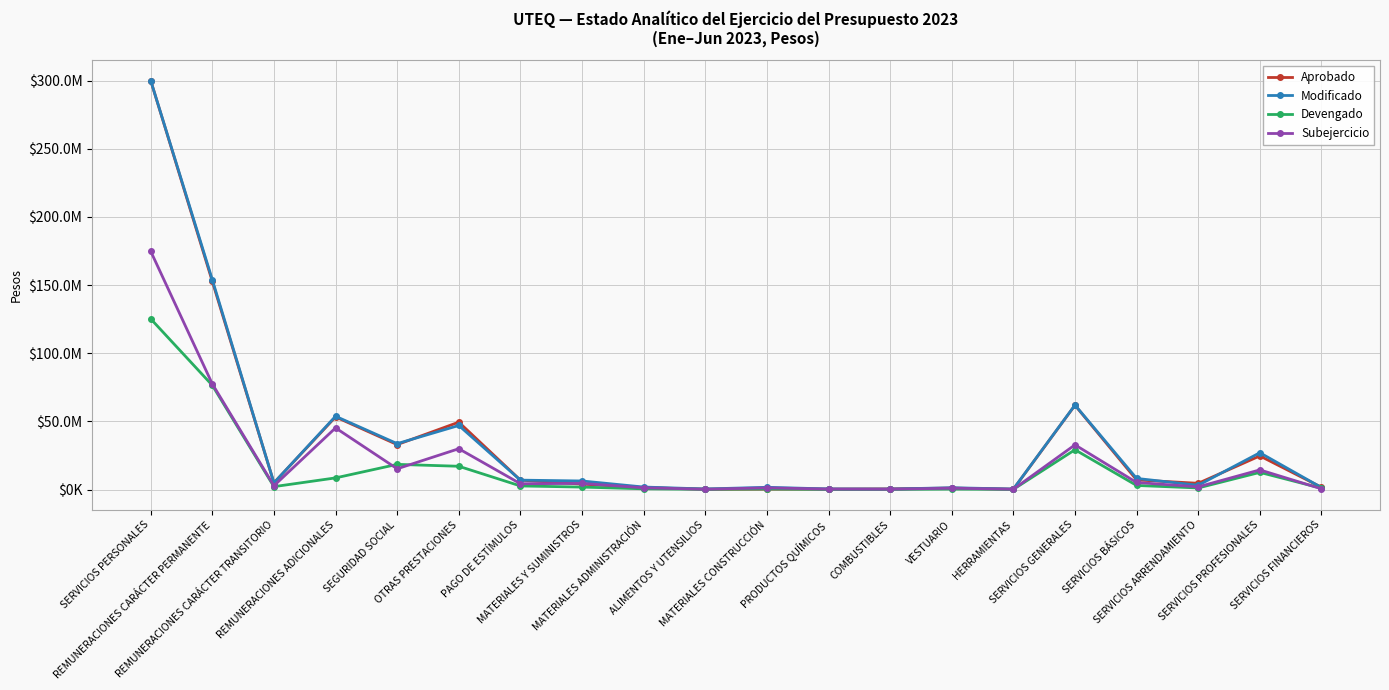

Does the chart have visible grid lines?

Yes